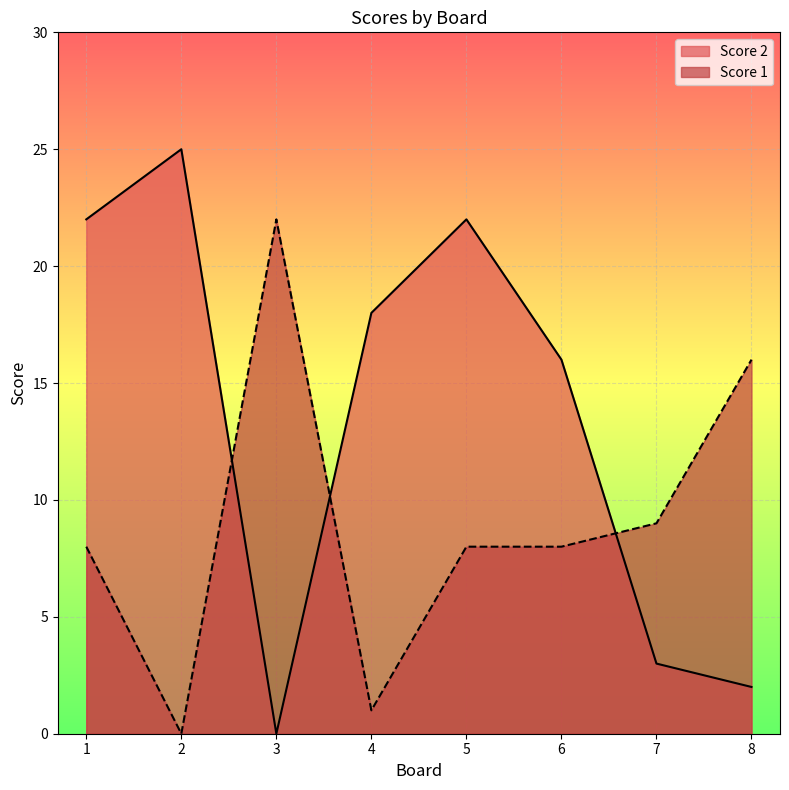

Rank the categories by Score 2 value from highest to lowest.

2, 1, 5, 4, 6, 7, 8, 3